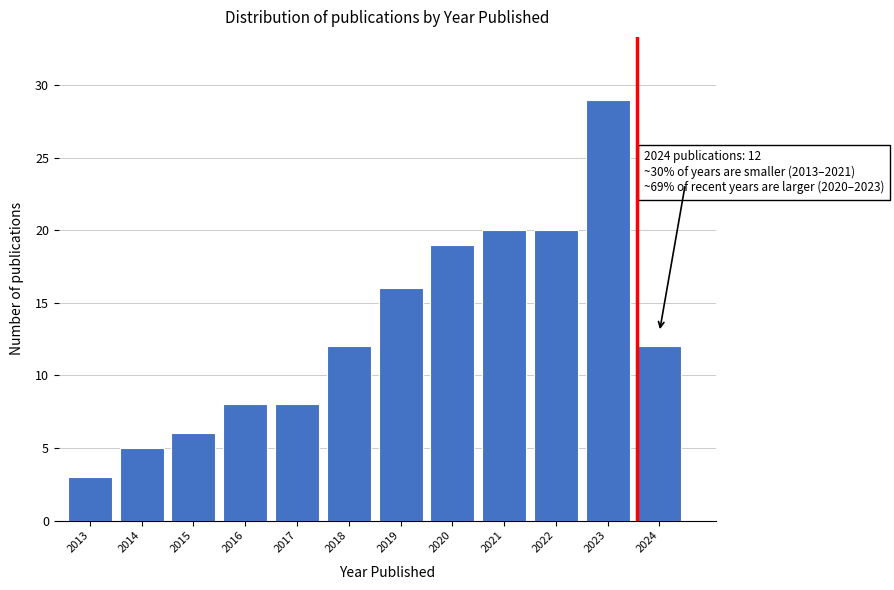

Reading right to left, list all the values displayed in this chart.

12	29	20	20	19	16	12	8	8	6	5	3